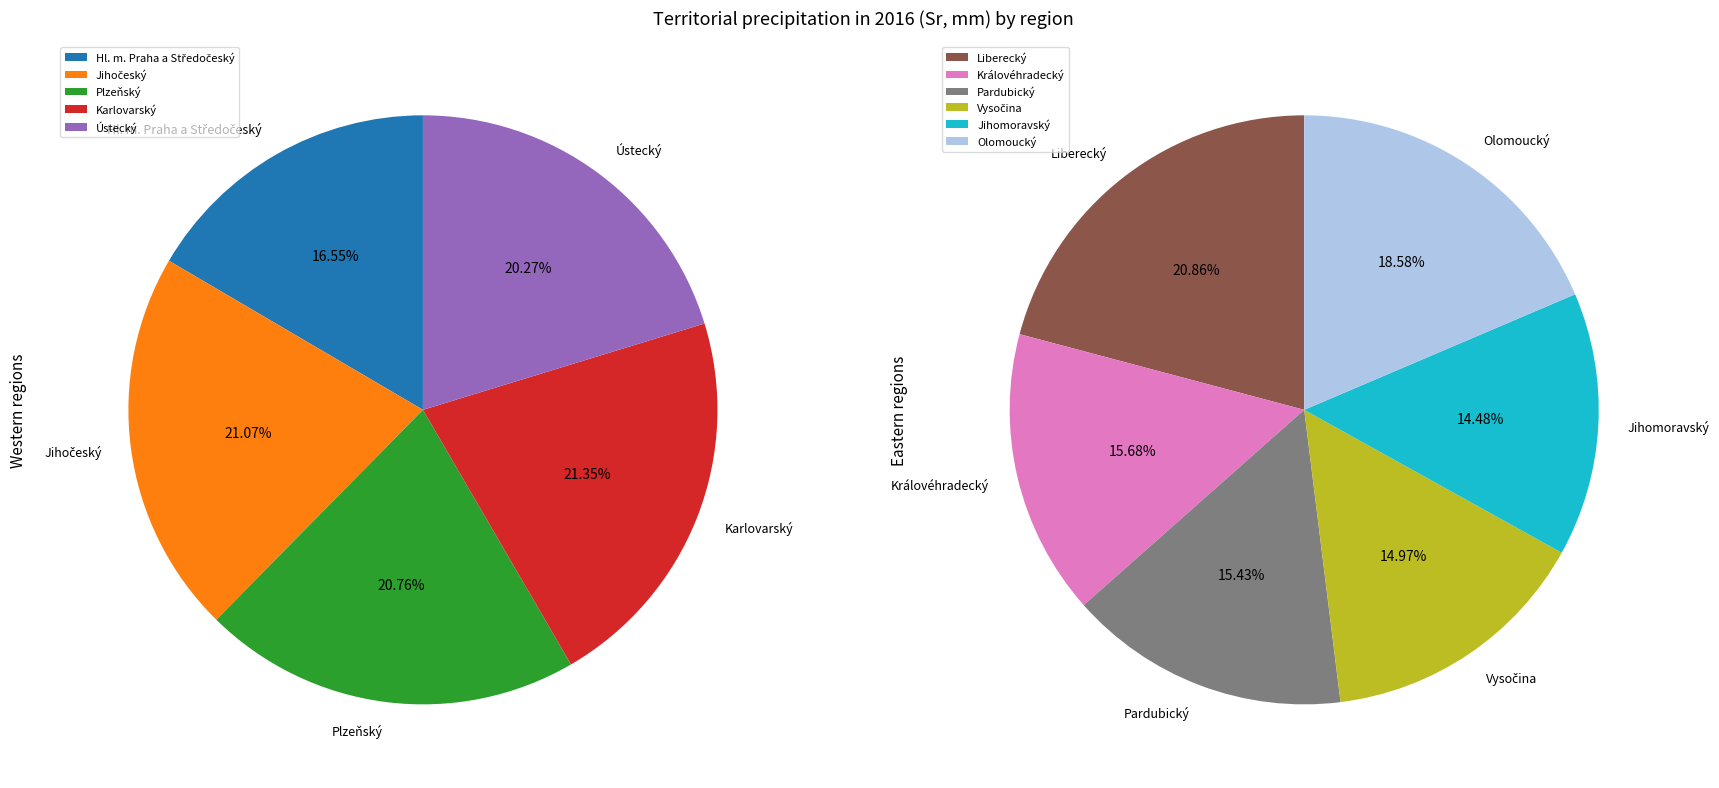

Does any single category account for the majority?

No